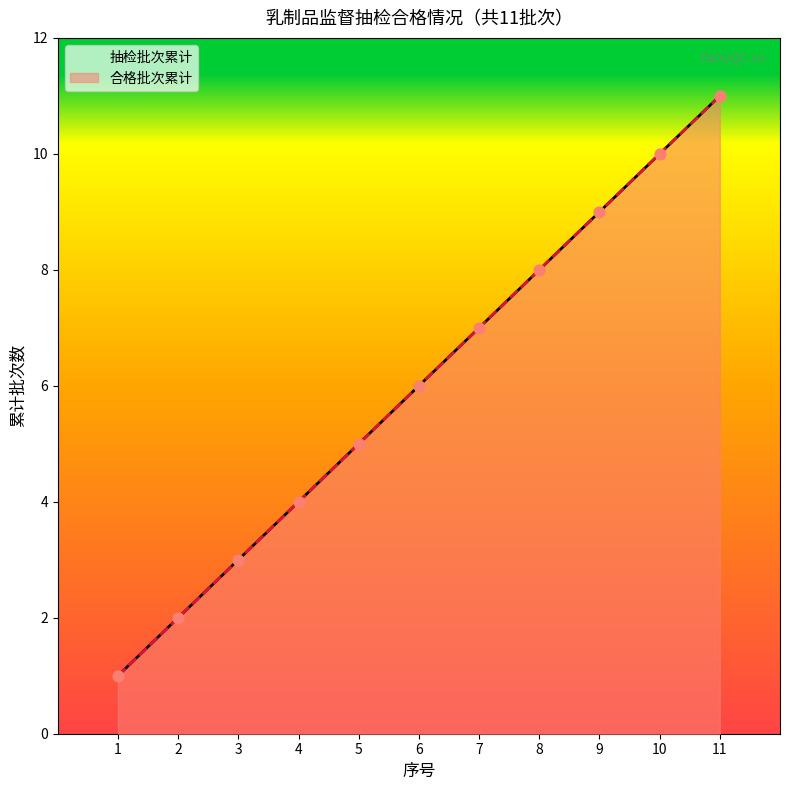

At how many categories does at least one series exceed 5?

6